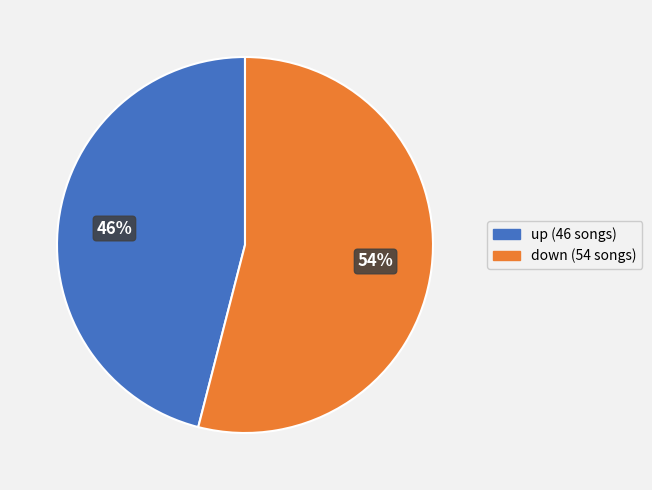

What is the largest slice in the pie chart?

down